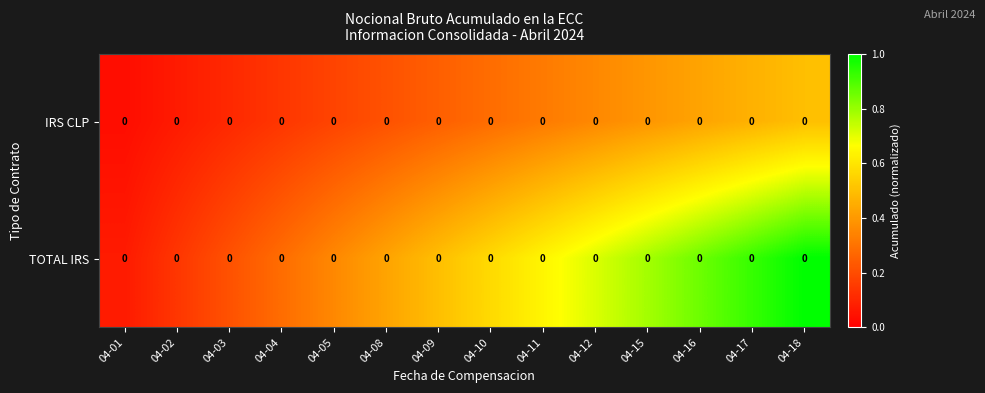

True or false: IRS CLP has a value of 0.2 at 04-12.

False